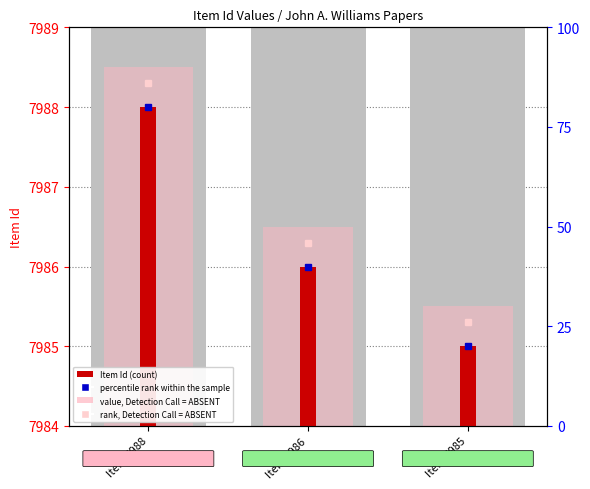

At how many categories does at least one series exceed 1?

3